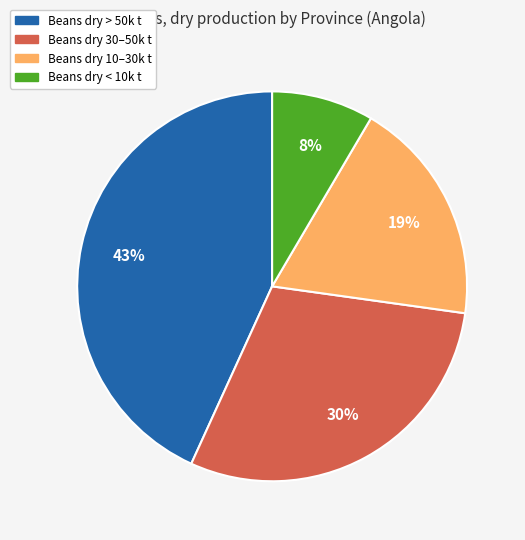

To the nearest percent, what is the average slice percentage?

25%